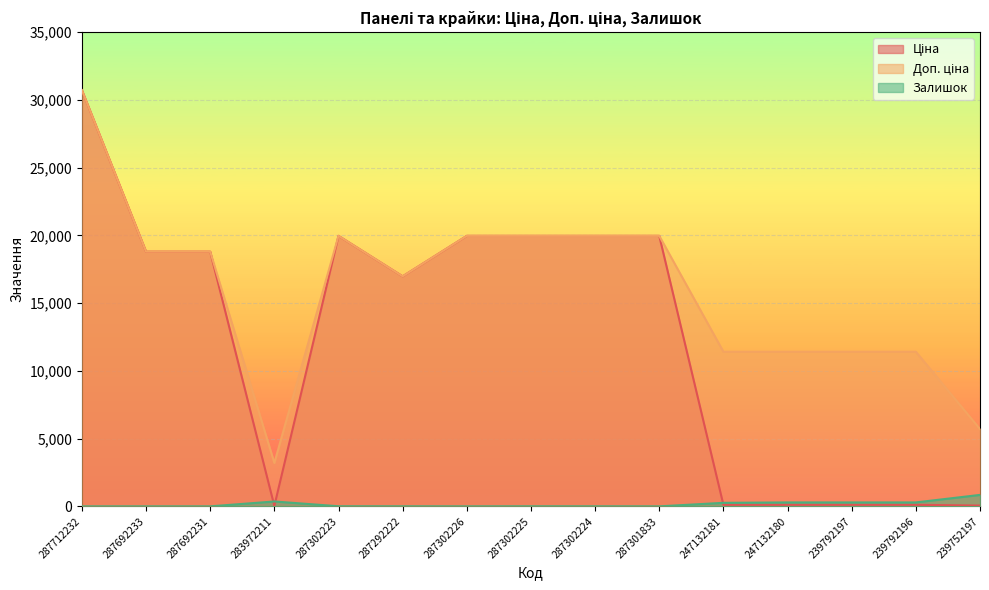

True or false: Залишок has more than 0 interior local peaks.

True